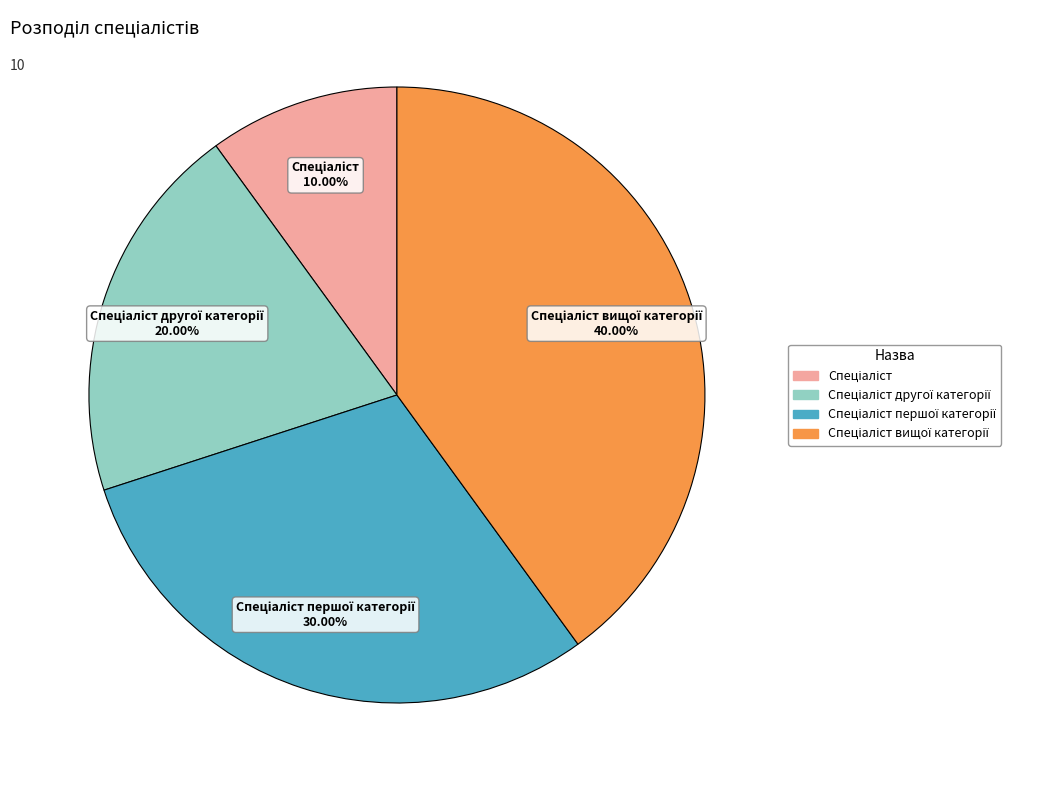

Is there a majority slice in this chart?

No